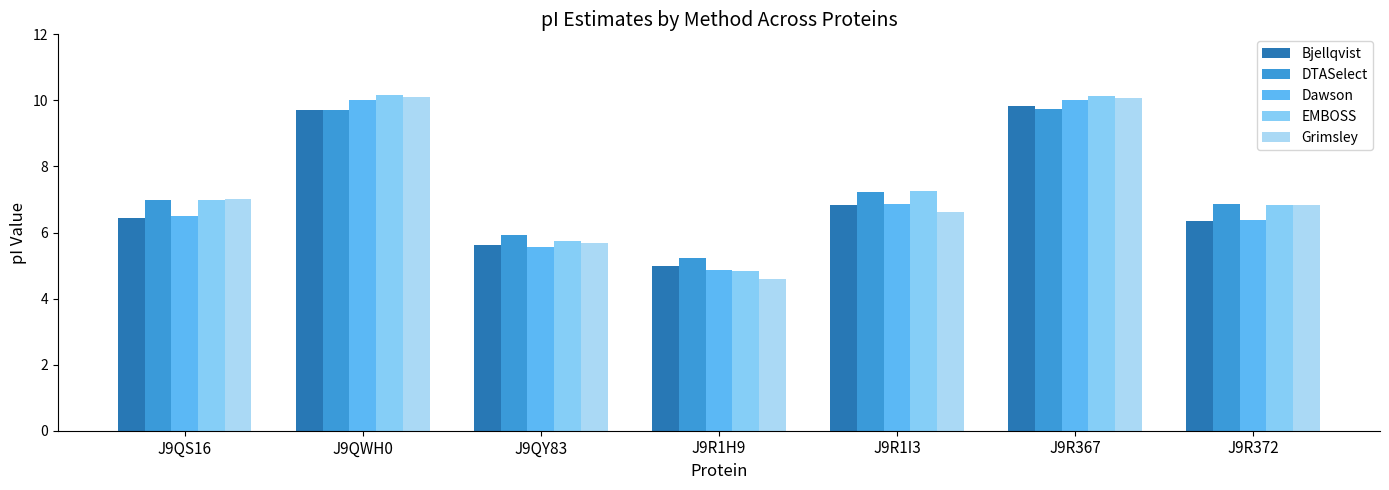

What is the value of the EMBOSS bar at the 3rd from the left?

5.8